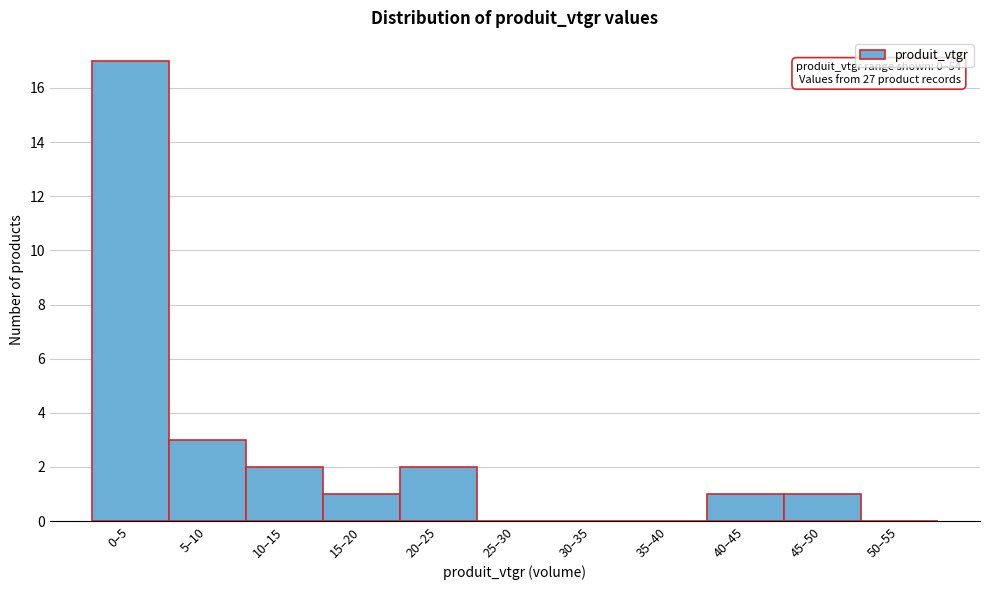

Reading left to right, transcribe all the data shown in this chart.

0–5=17	5–10=3	10–15=2	15–20=1	20–25=2	25–30=0	30–35=0	35–40=0	40–45=1	45–50=1	50–55=0